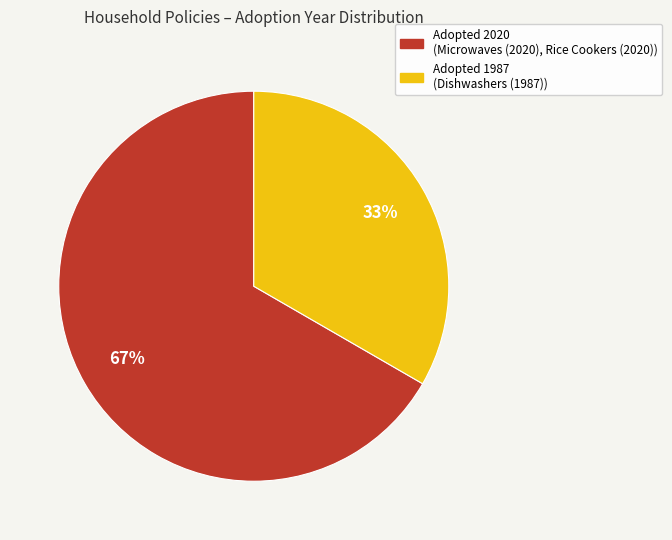

Count the number of slices in the pie.

2